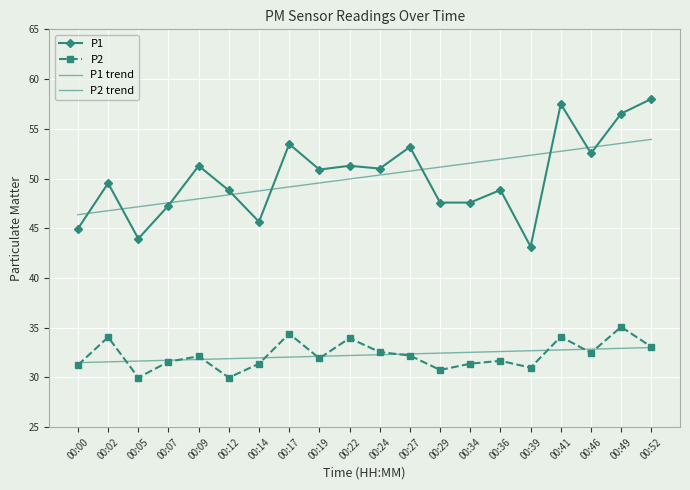

Which series has the largest range (max minus min)?

P1